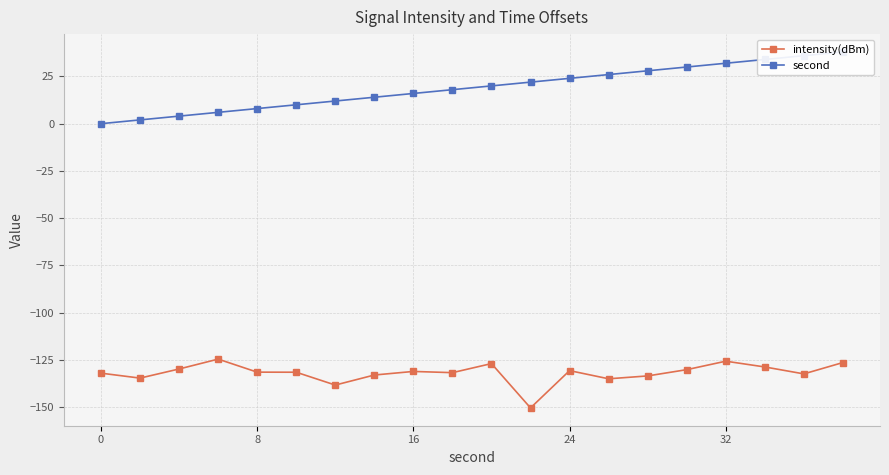

Is it true that intensity(dBm) equals -213.5 at 32?

False